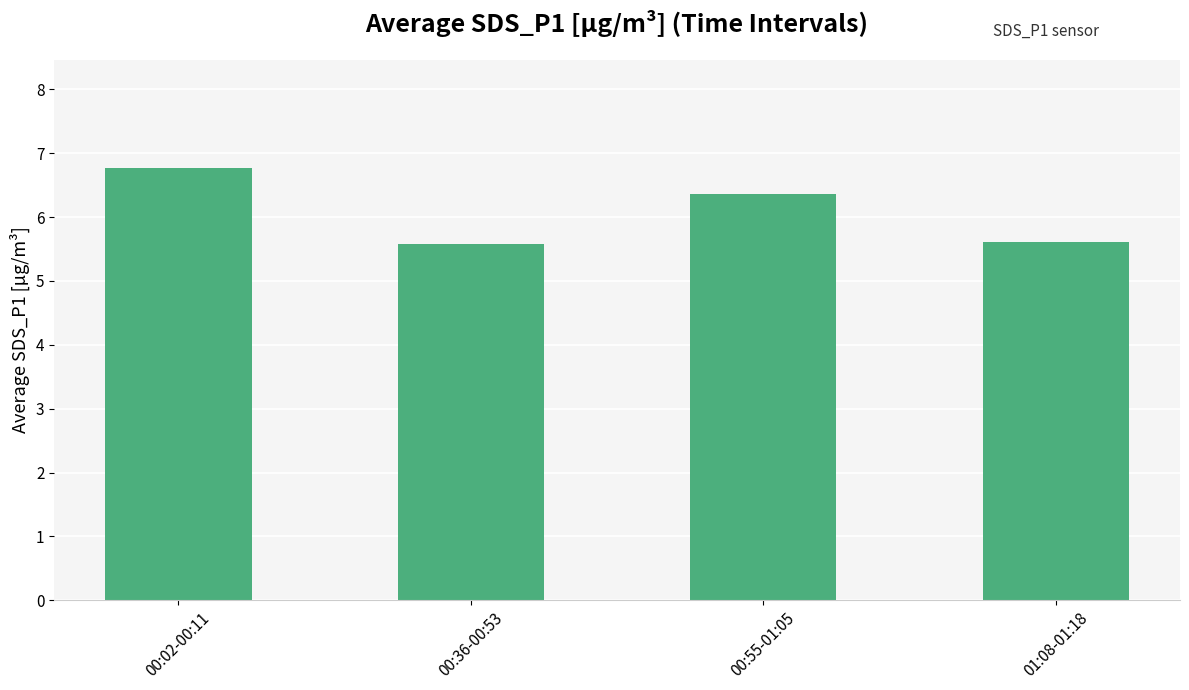

What position from the left is 00:36-00:53?

2